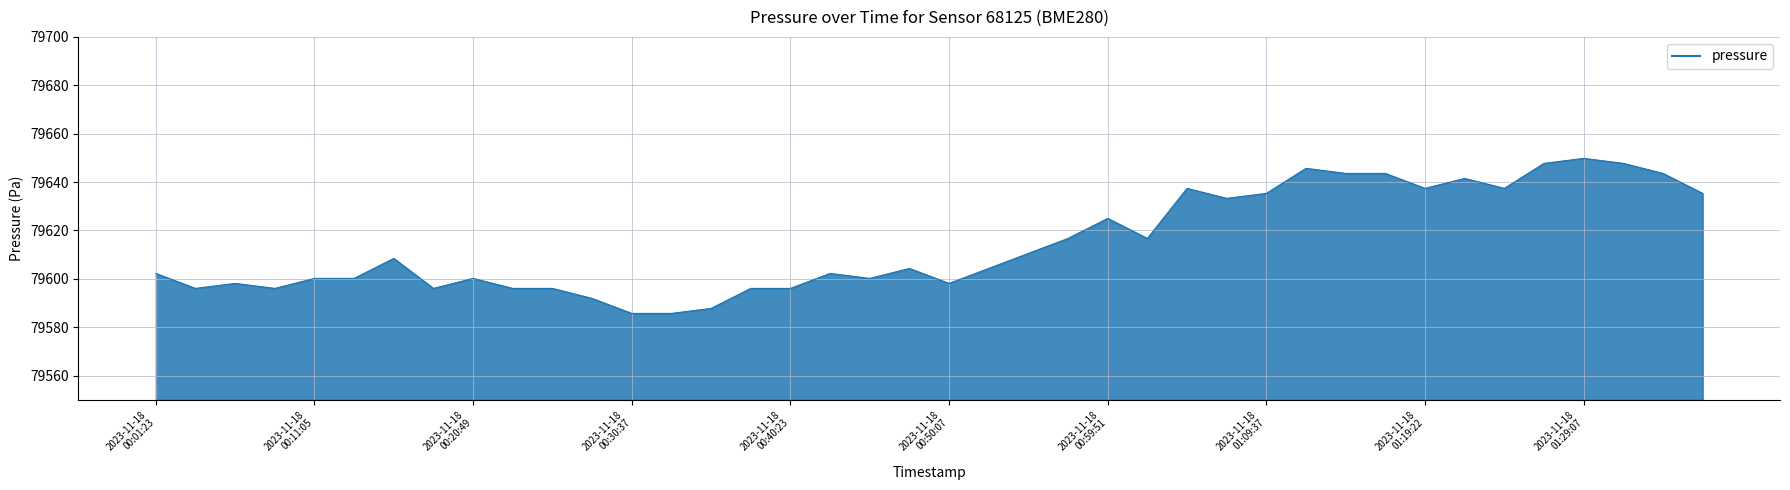

What is the minimum value shown in the chart?

79585.7